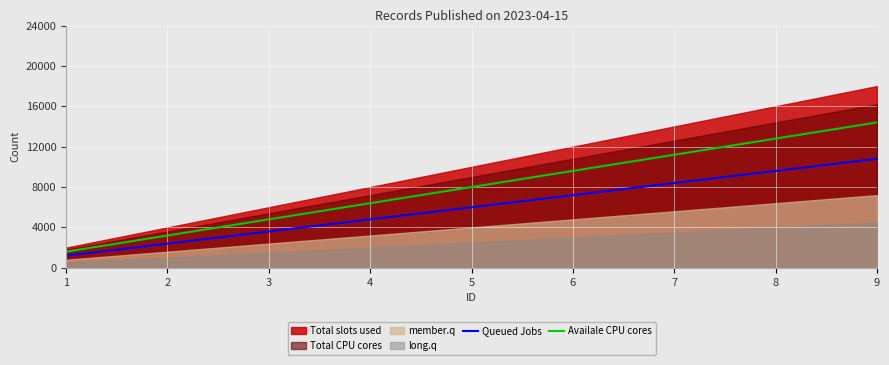

True or false: Queued Jobs and Availale CPU cores intersect in this chart.

False